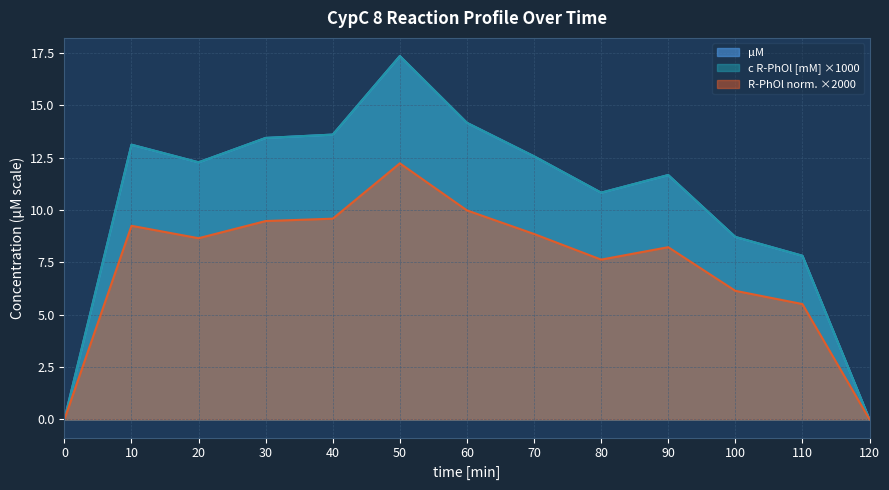

The value of R-PhOl norm. at 10 is 5.2. True or false?

False